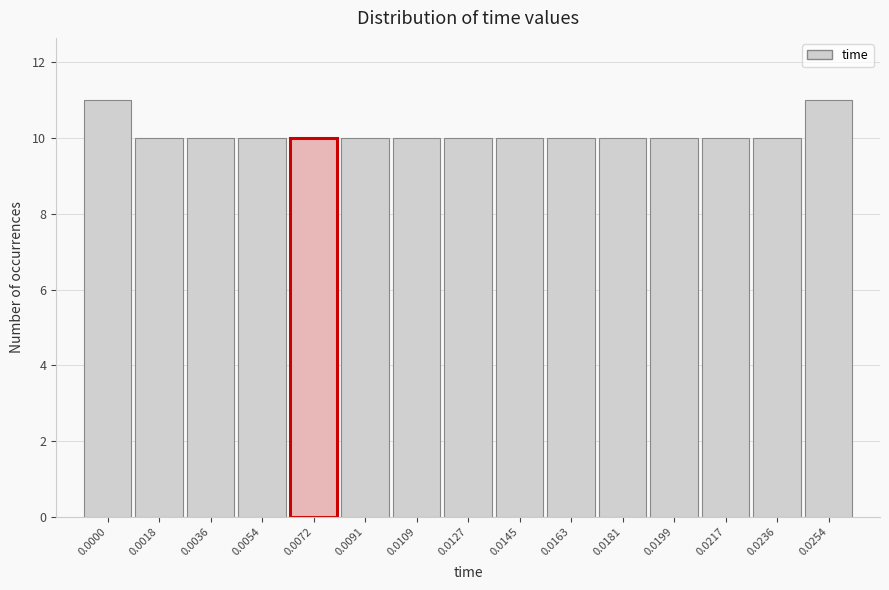

Reading left to right, list all the values displayed in this chart.

11	10	10	10	10	10	10	10	10	10	10	10	10	10	11